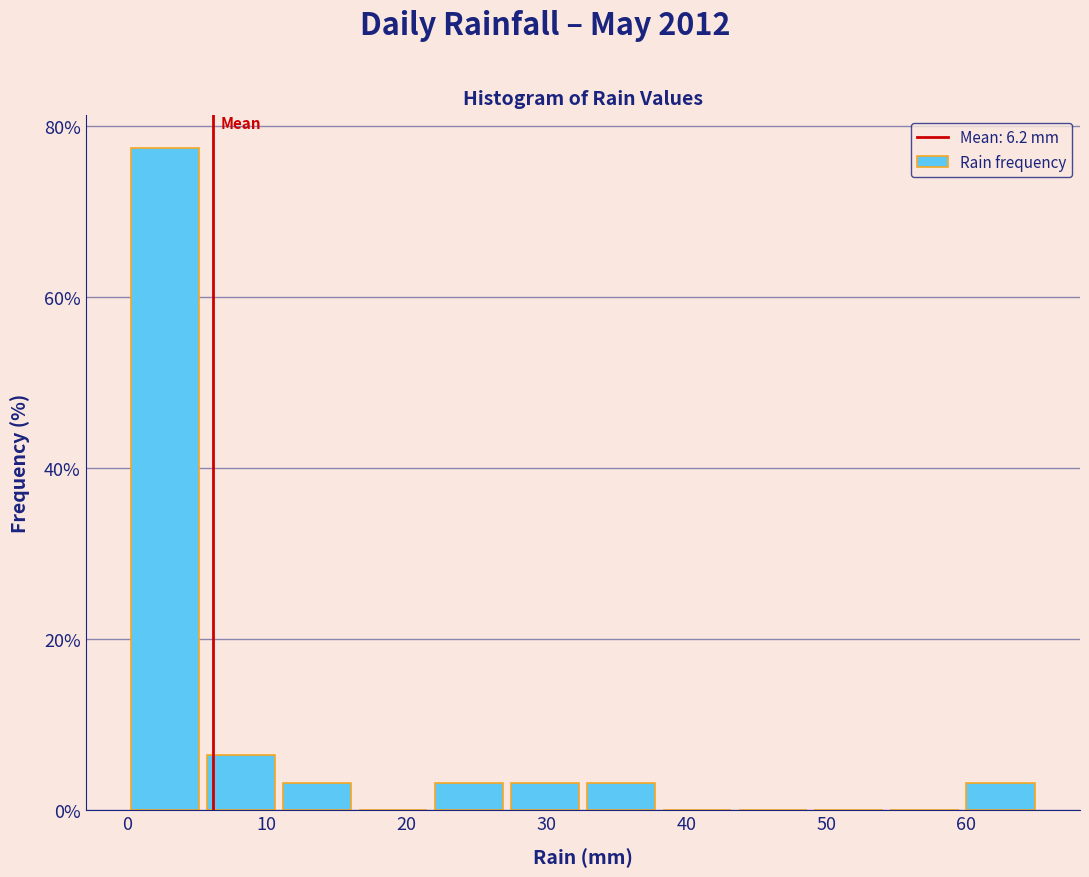

What is the height of the bar covering 0 to 5 on the x-axis? Neither the bar edges nor the heights are printed on the chart, so give them approximately, as read against the axes.

78